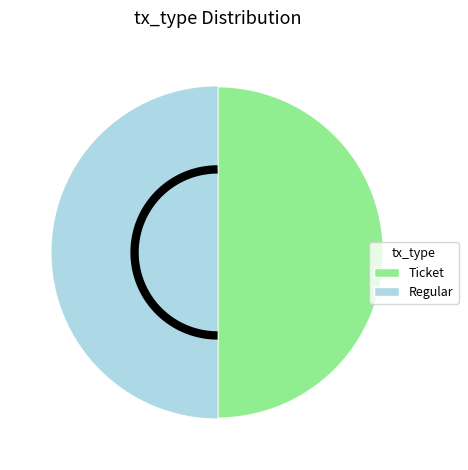

True or false: Ticket accounts for 1% of the total.

False